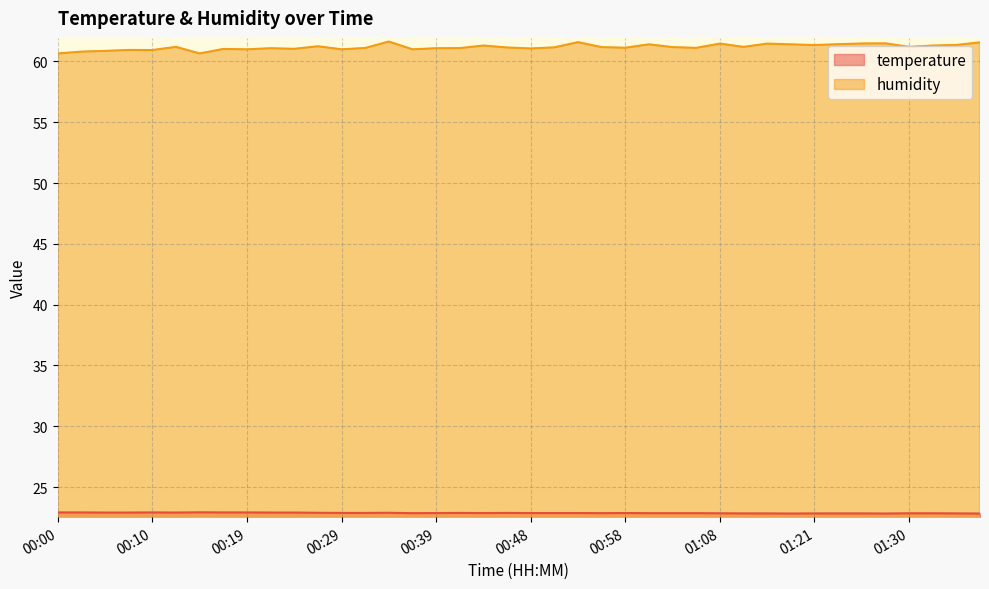

Count the number of data series in this chart.

2